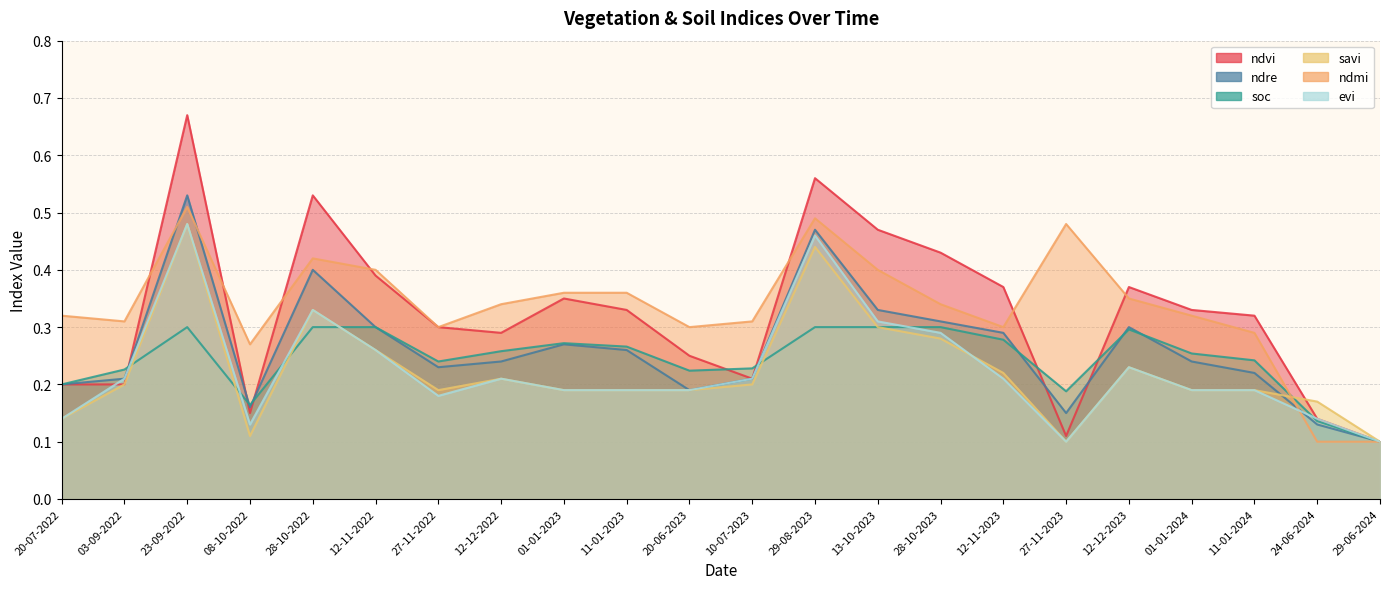

What is the lowest value of the ndvi series?

0.1